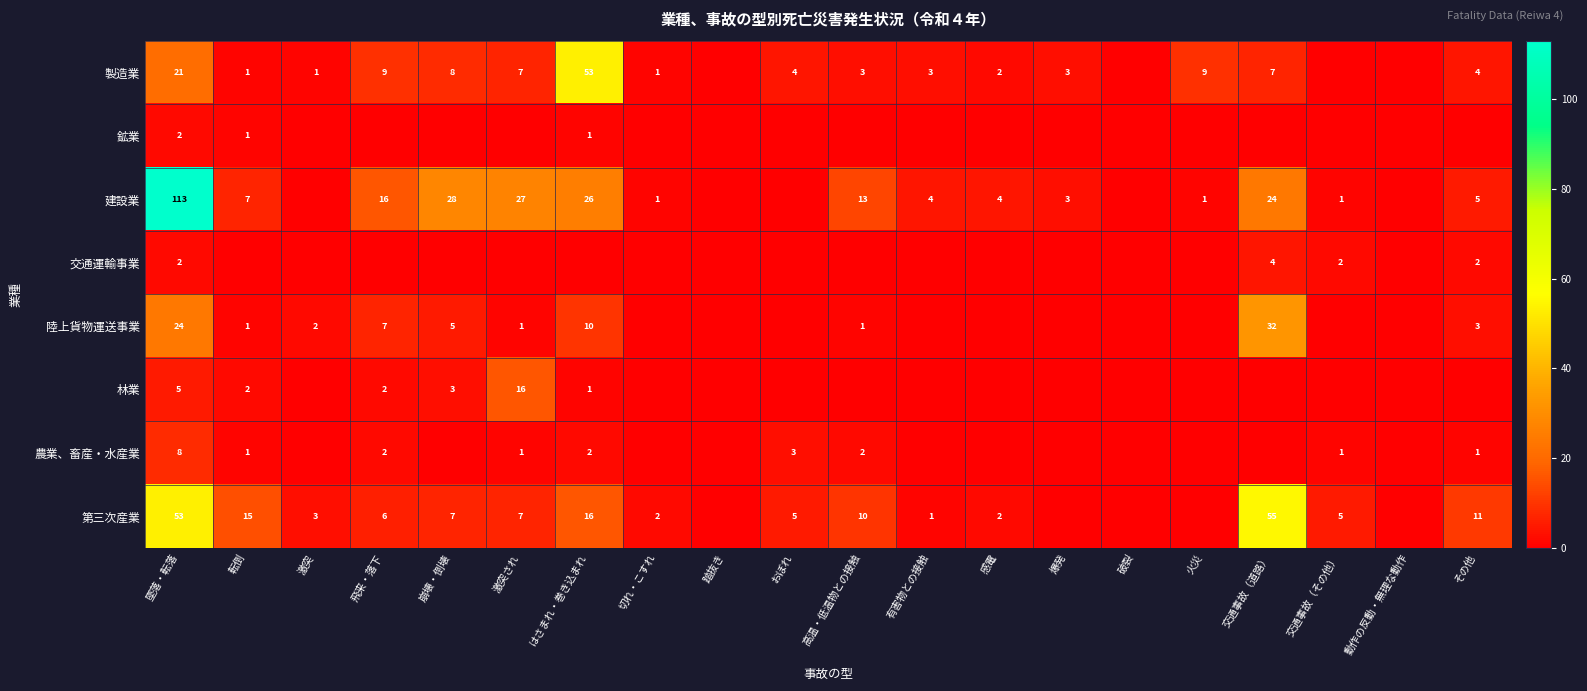

The 陸上貨物運送事業 series shows 32 at 交通事故（道路）. True or false?

True